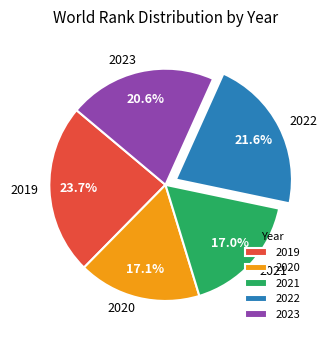

To the nearest percent, what portion does 2019 represent?

24%